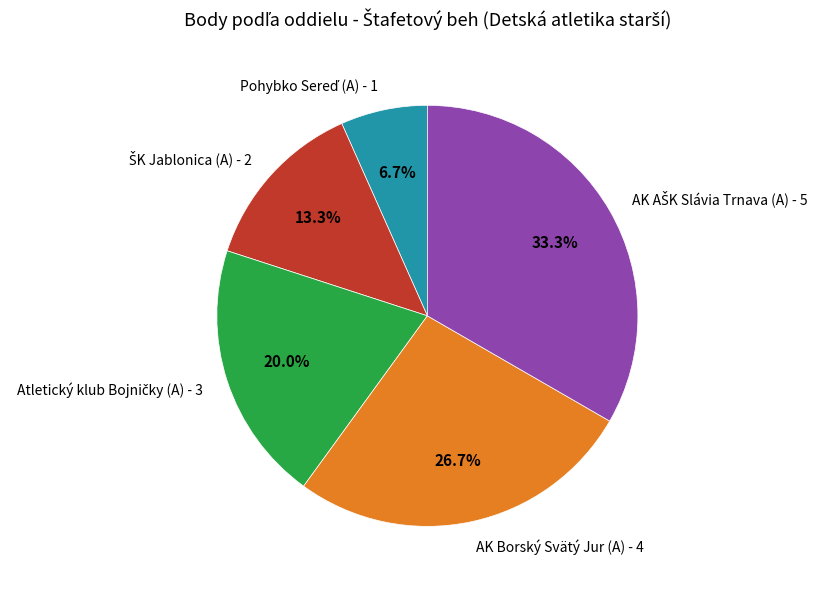

Does any single category account for the majority?

No